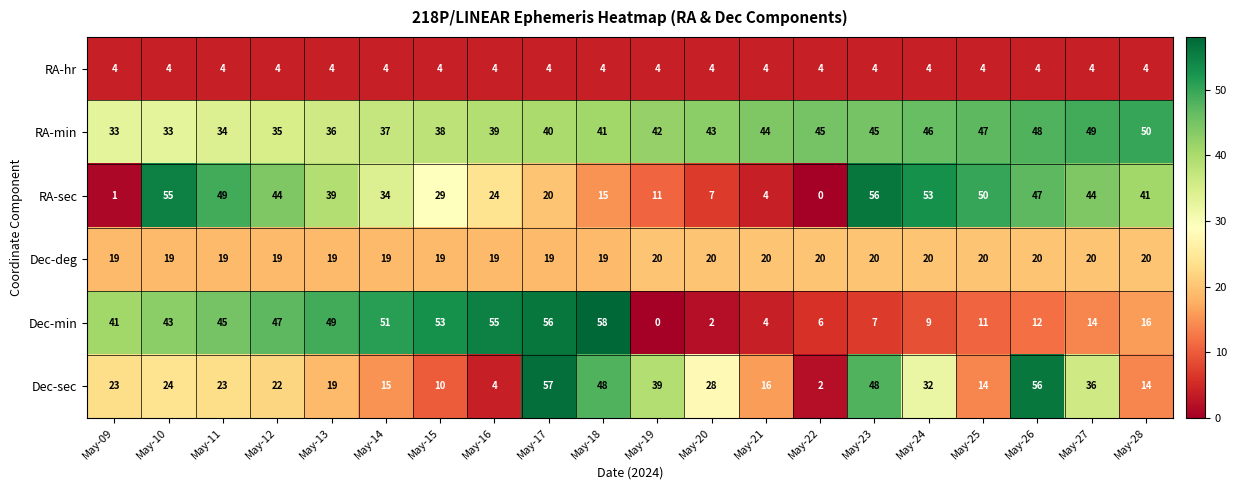

What is the greatest value displayed?

58